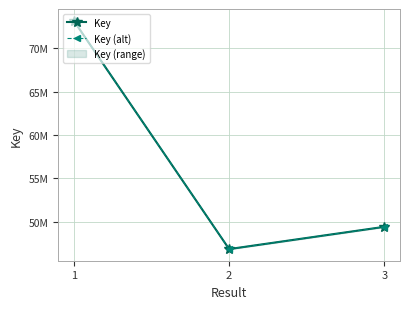

Which category has the lowest value in the Key (alt) series?

2